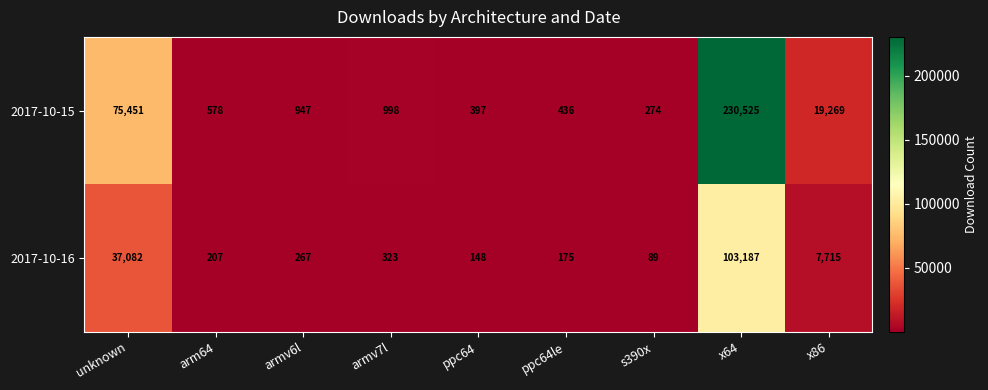

At how many categories does at least one series exceed 73552?

2